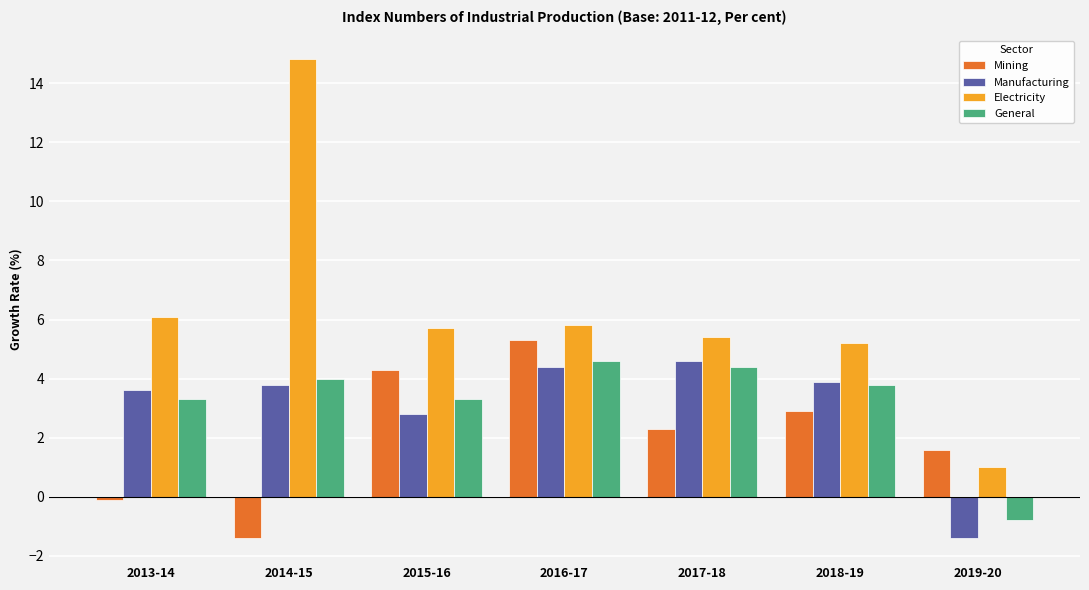

How many bars are there in each group?

4